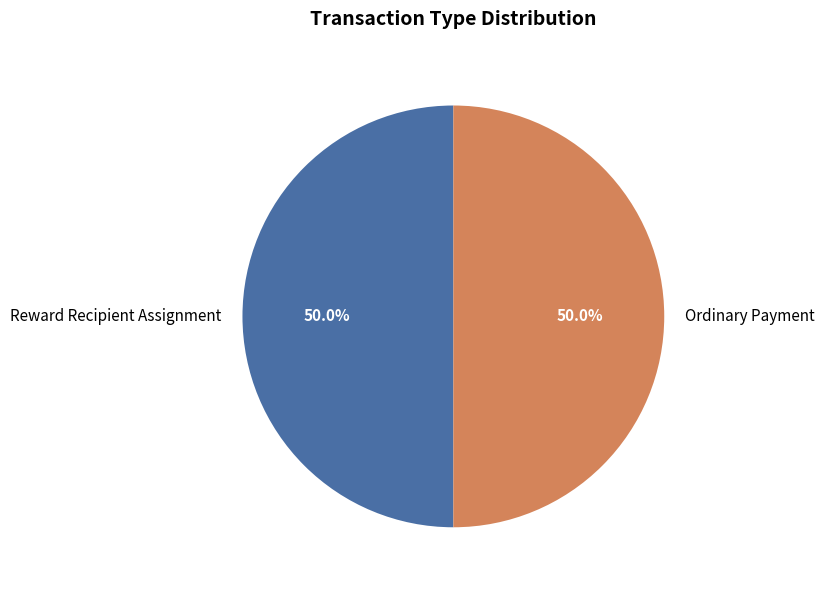

Approximately how many times larger is the value at Ordinary Payment compared to Reward Recipient Assignment?

1.0